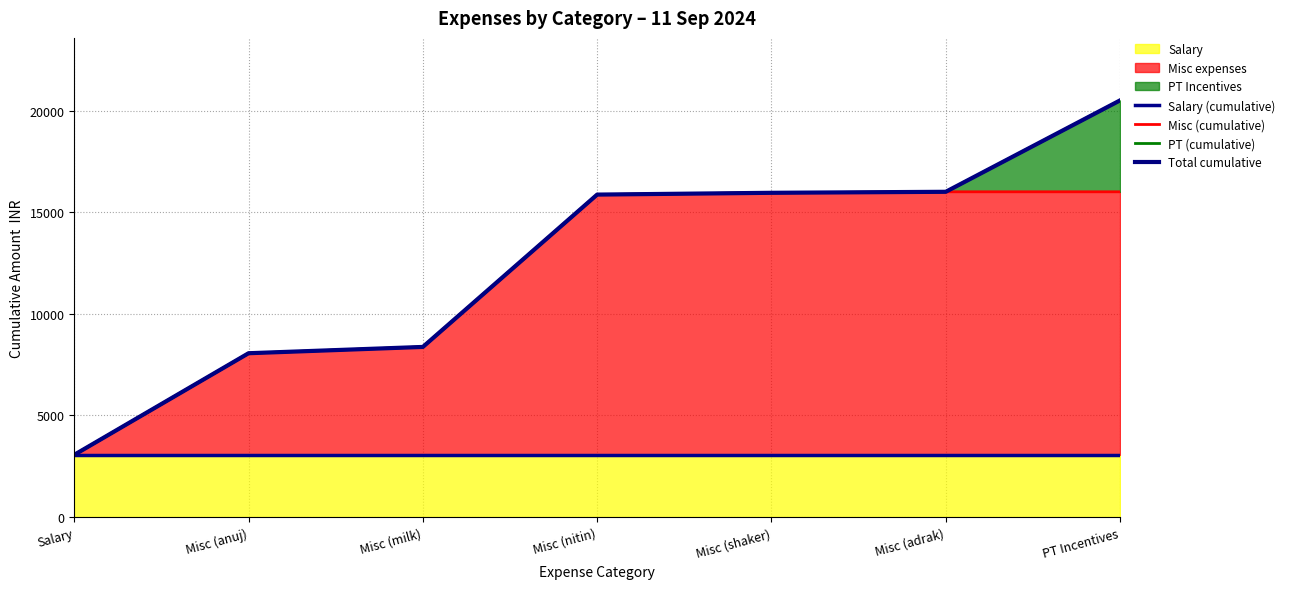

What is the approximate value of PT (cumulative) at Misc (adrak), to the nearest 100?

16000